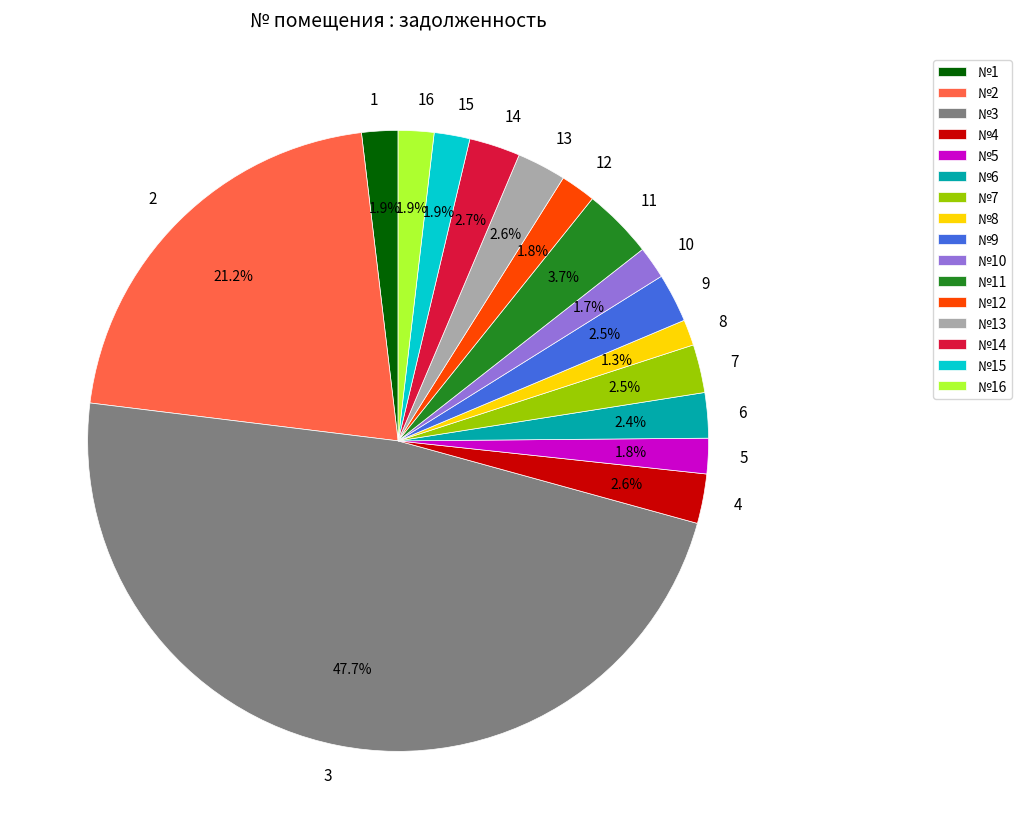

To the nearest percent, what portion does 14 represent?

3%